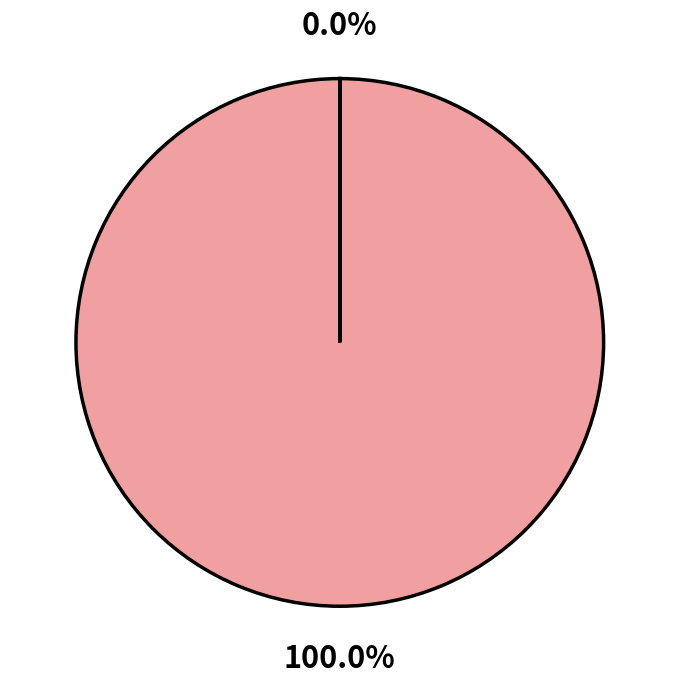

Is there a majority slice in this chart?

Yes